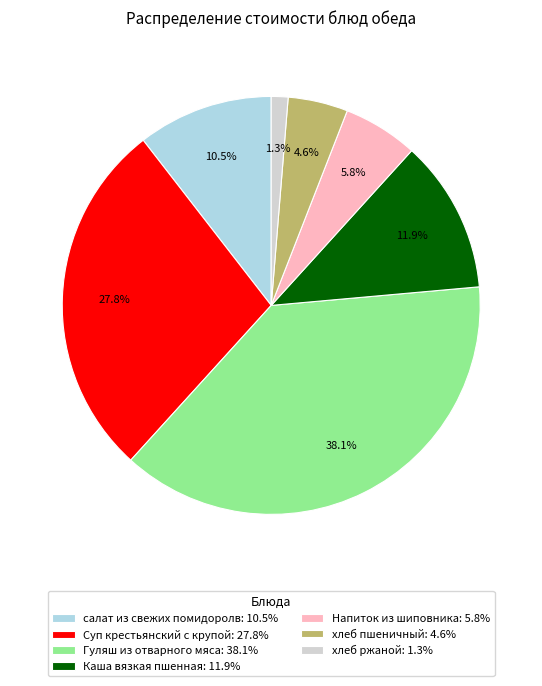

Does хлеб ржаной account for over 50% of the chart?

No